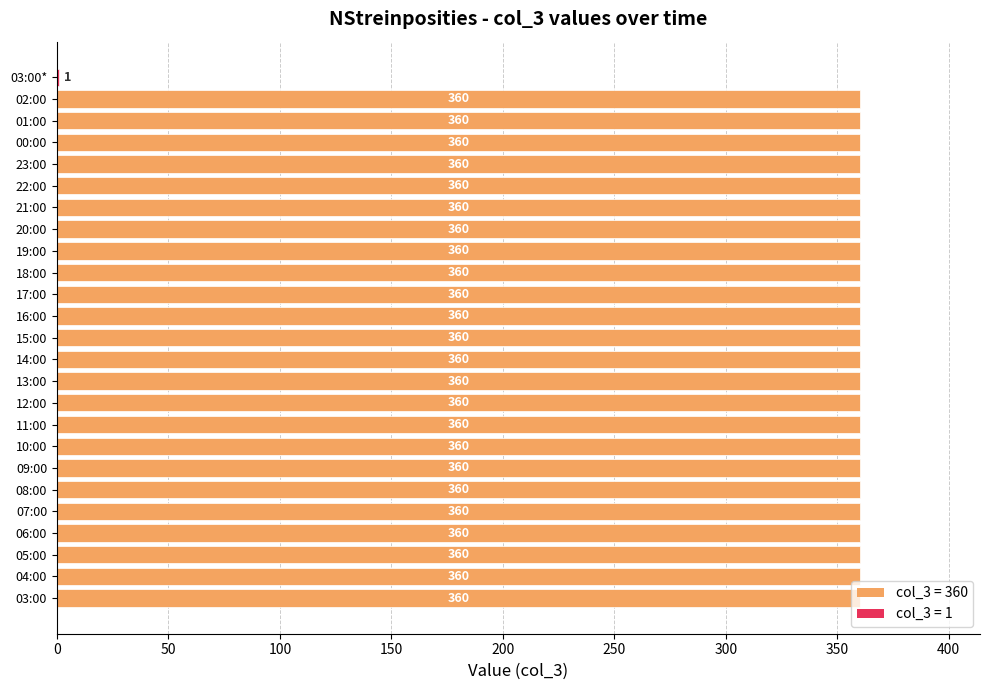

The chart shows a value of 173 at 17:00. True or false?

False